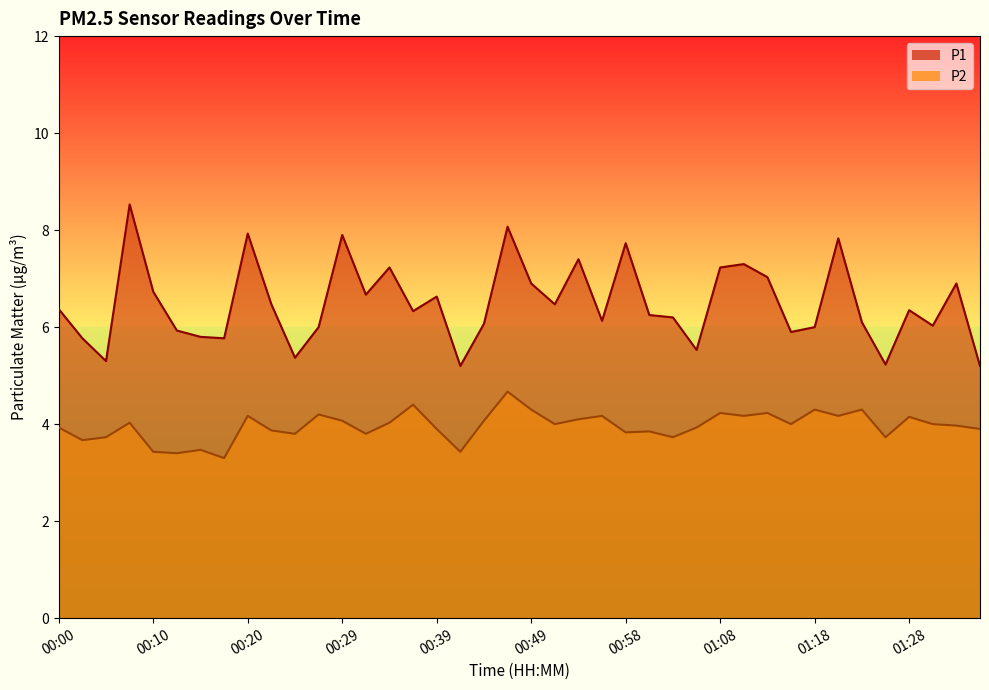

Between 00:27 and 00:56, which is larger?

00:56